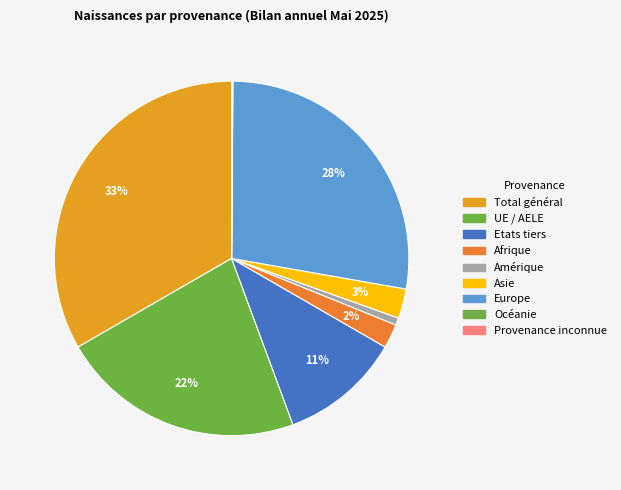

Rank the categories by value from lowest to highest.

Océanie, Provenance inconnue, Amérique, Afrique, Asie, Etats tiers, UE / AELE, Europe, Total général